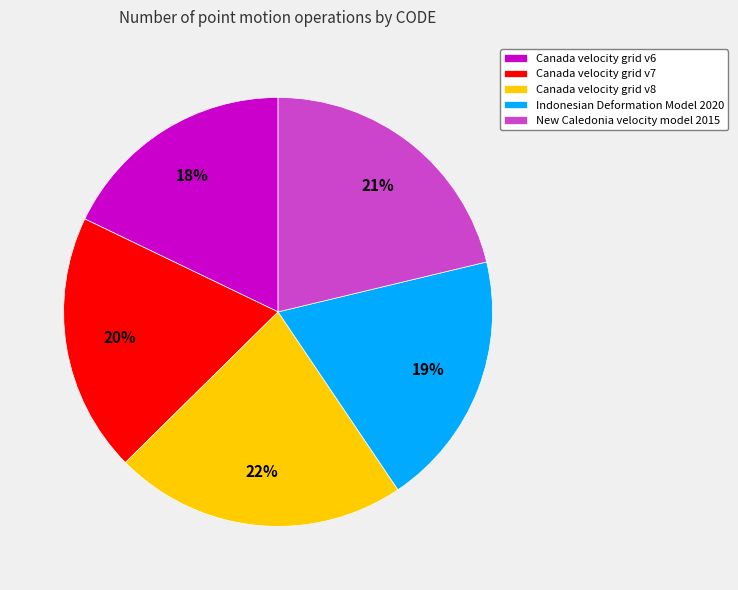

To the nearest percent, what is the difference between the Canada velocity grid v8 and Indonesian Deformation Model 2020 slice percentages?

3%